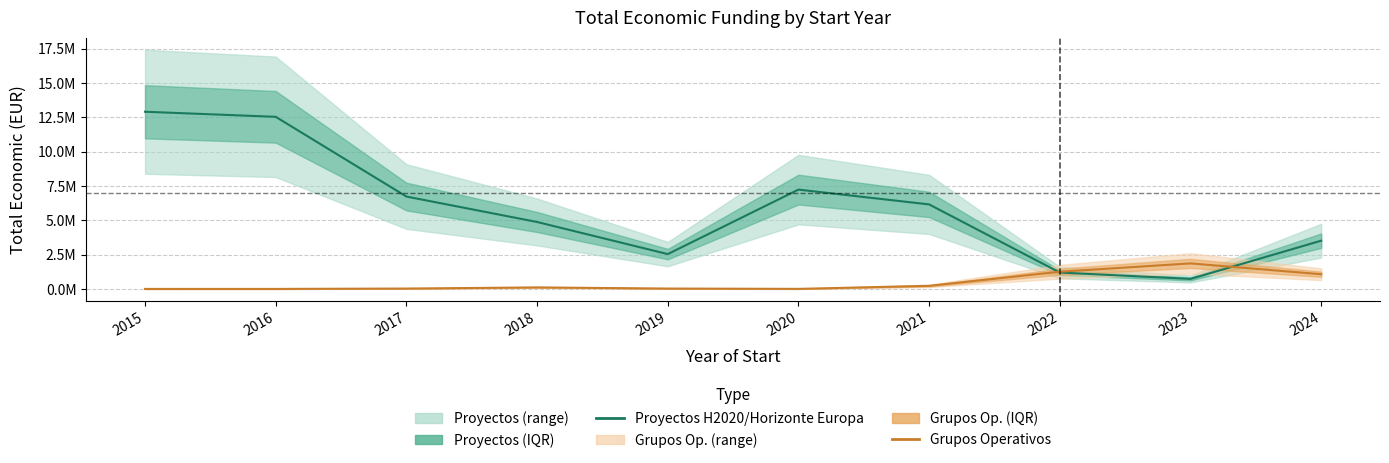

At which label does Proyectos H2020/Horizonte Europa reach its minimum?

2023